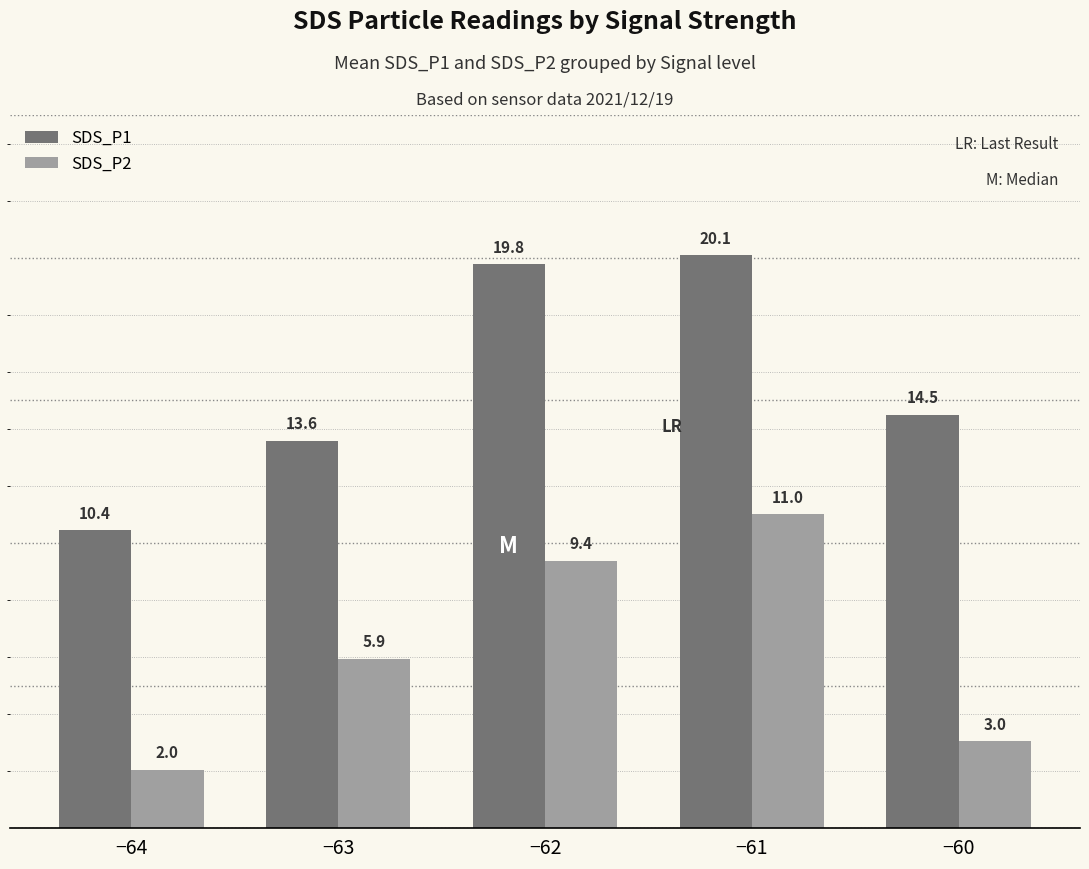

What value does the SDS_P1 series have at −61?

20.1